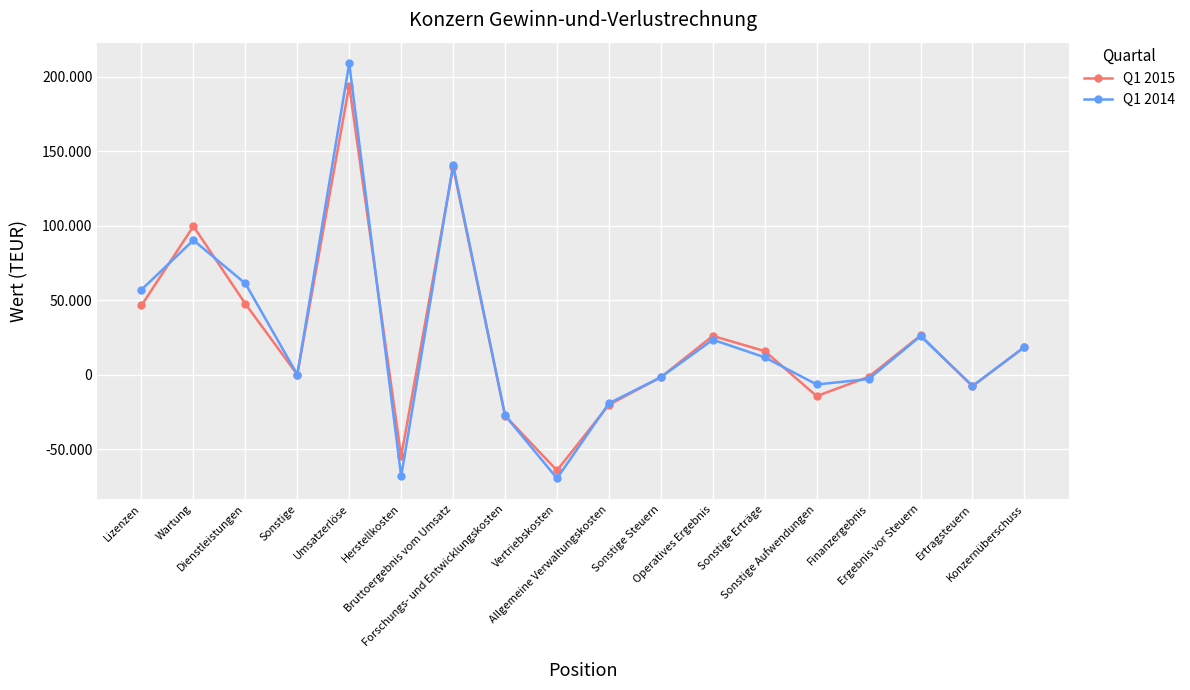

Where is the first local minimum for Q1 2015?

Sonstige